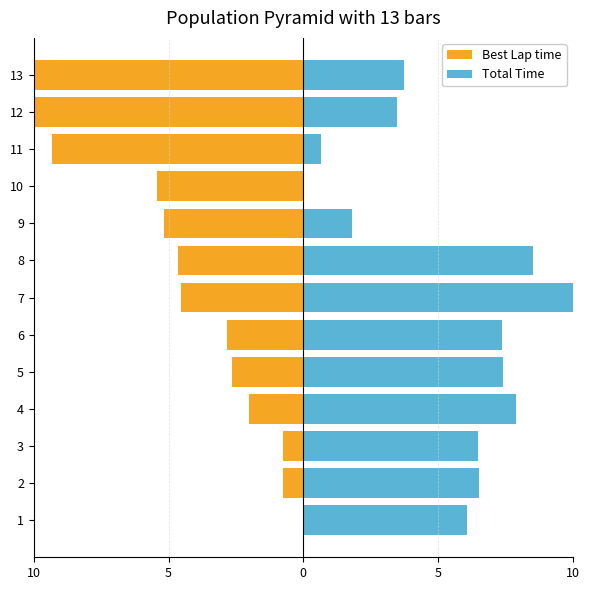

What is the average value of the Best Lap time series?

-4.5